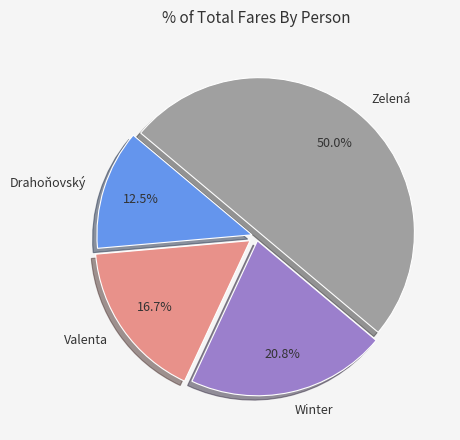

Rank the categories by value from highest to lowest.

Zelená, Winter, Valenta, Drahoňovský